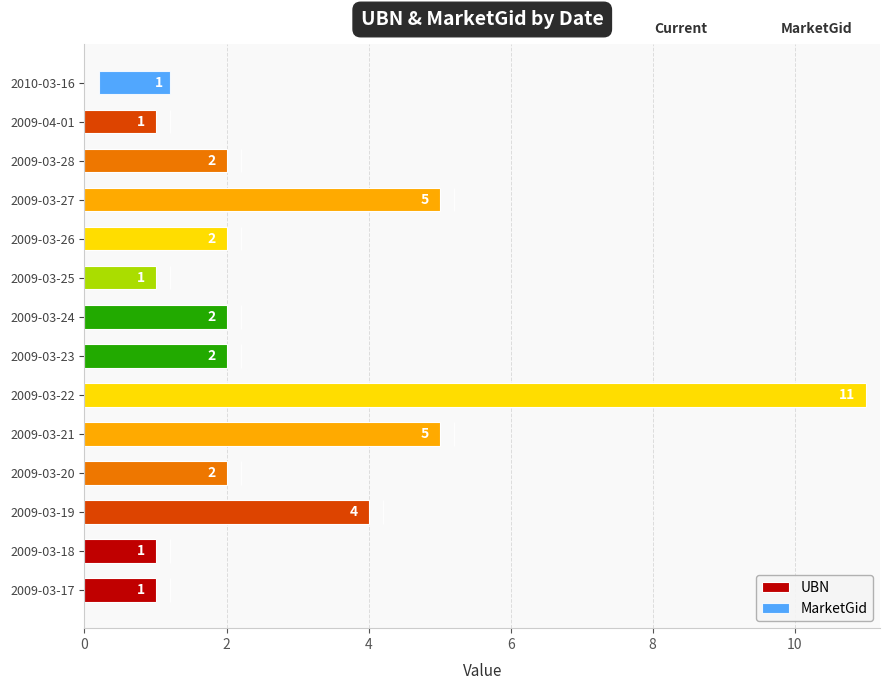

The value of MarketGid at 2009-03-18 is 0. True or false?

False